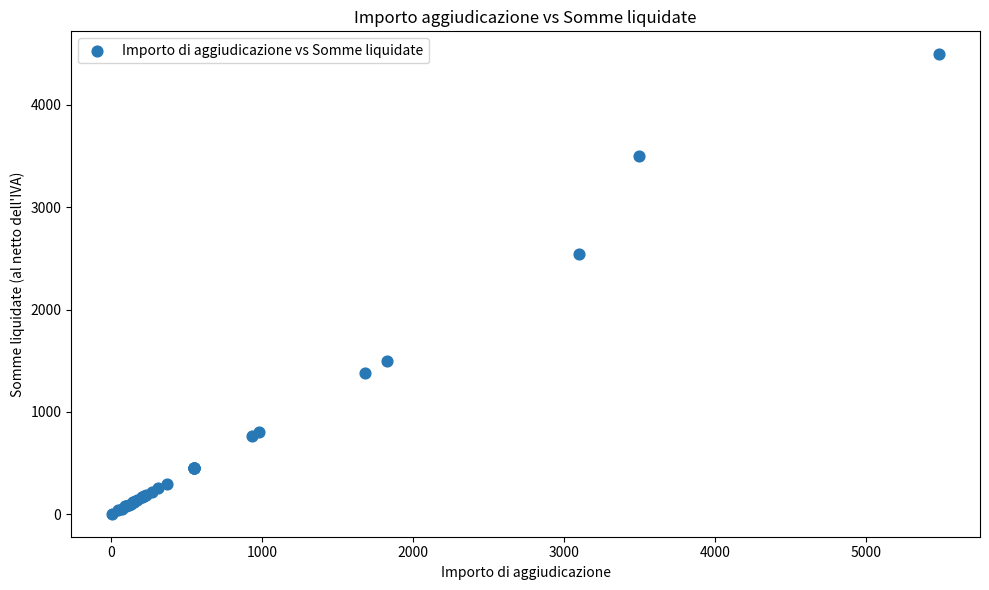

What Y value in the scatter plot is closest to 2250?

2543.0